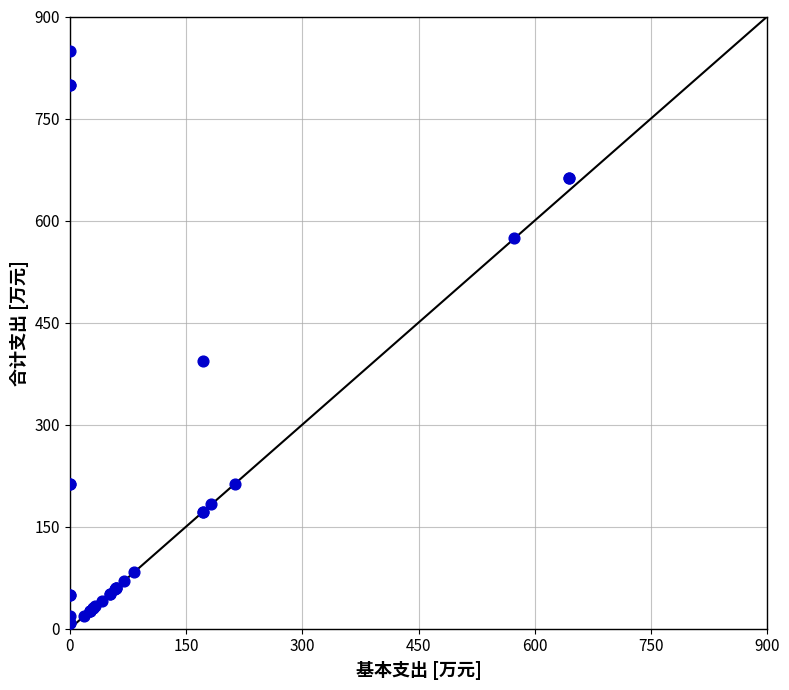

What Y value in the scatter plot is closest to 429?

393.2